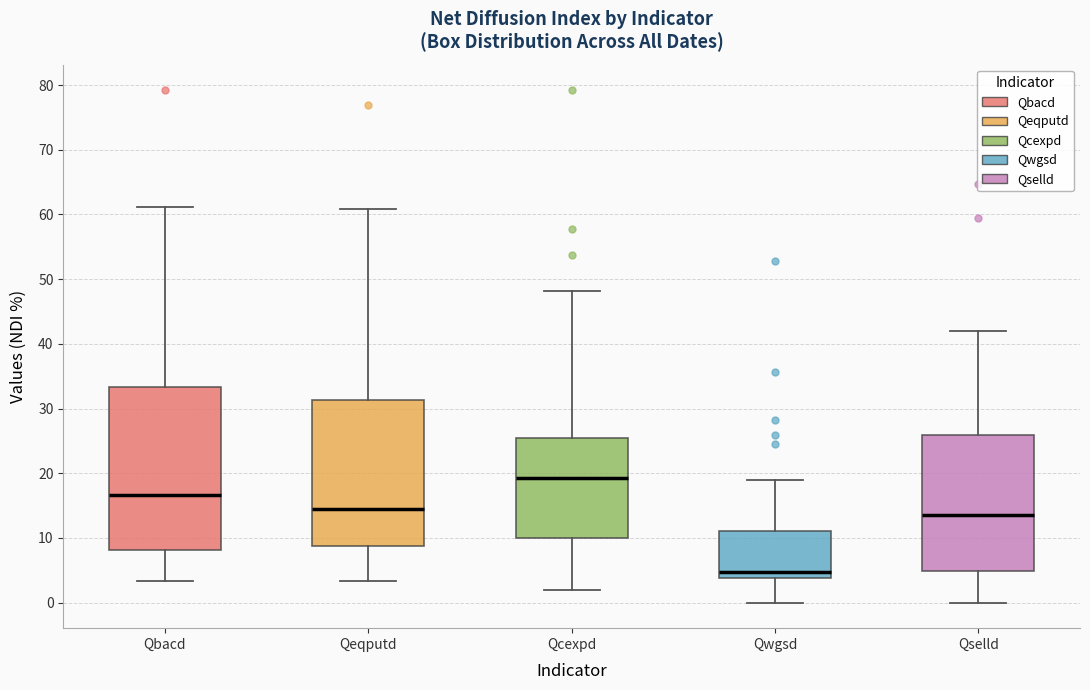

Comparing the boxes themselves (not the whiskers), which one is the tallest?

Qbacd